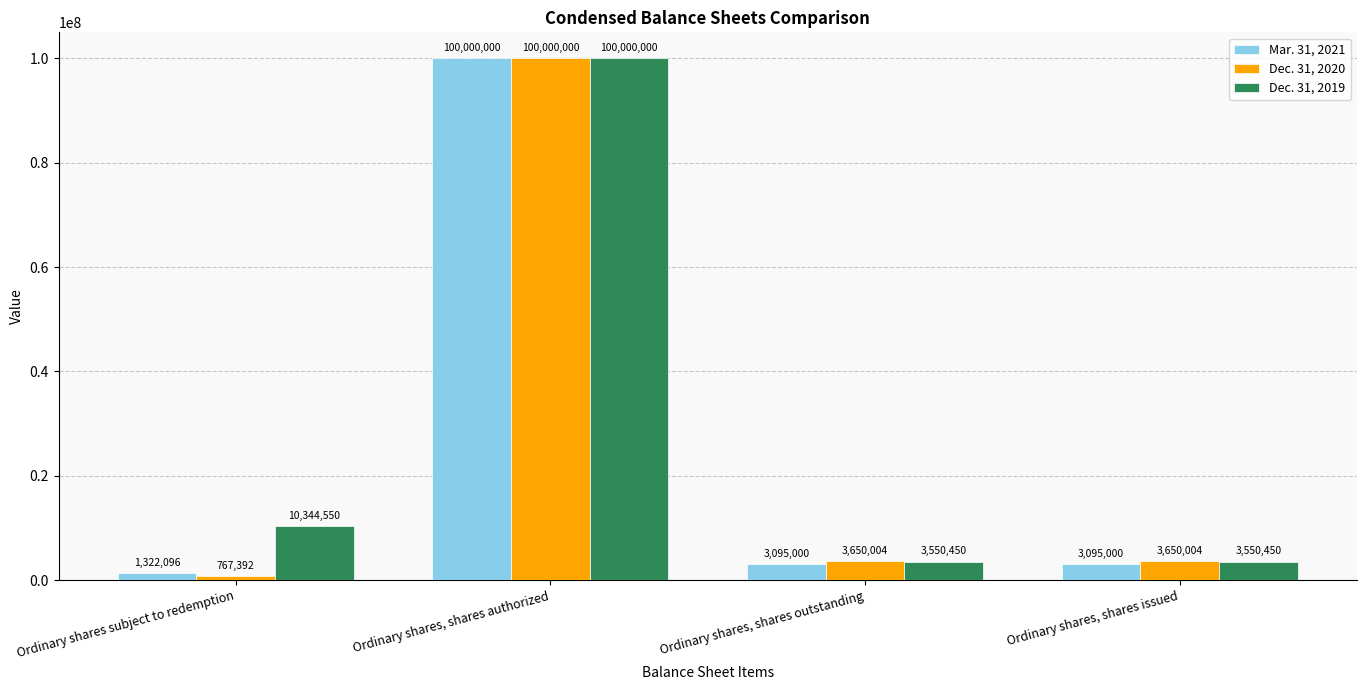

Which series has the largest range (max minus min)?

Dec. 31, 2020